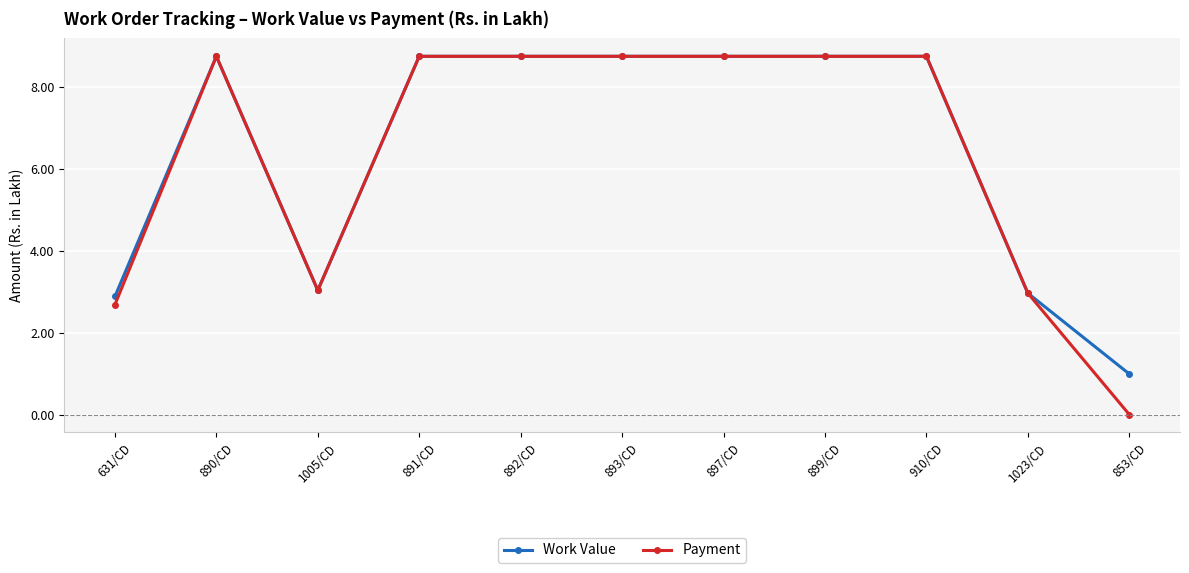

What is the difference between the maximum and second lowest values in the Work Value series?

5.9